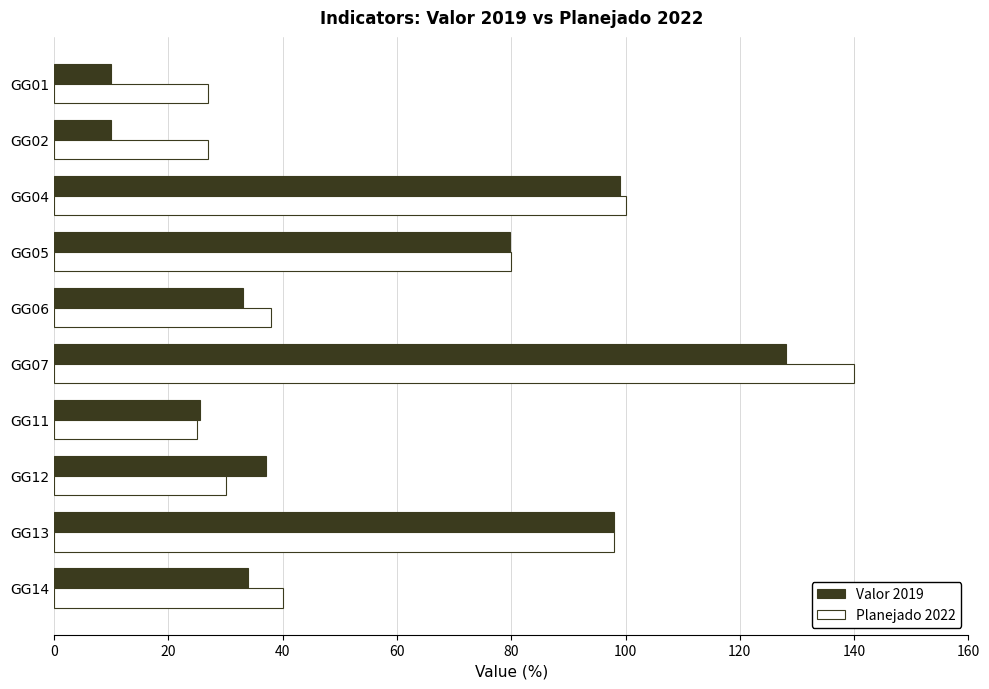

What is the minimum value shown in the chart?

10.0